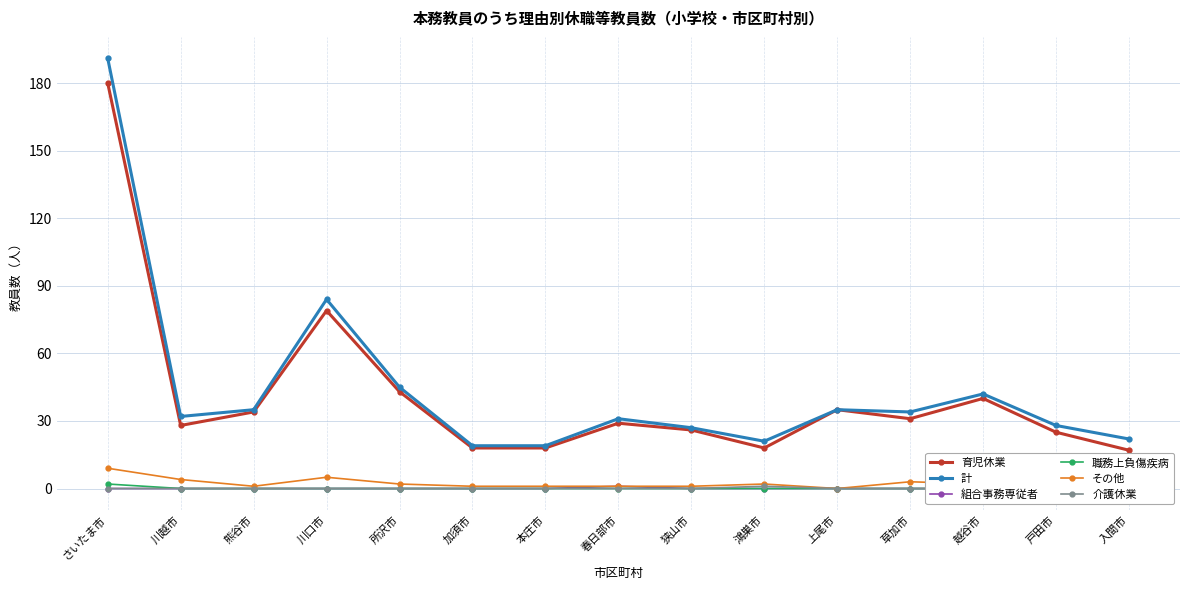

How many data points does each series have?

15